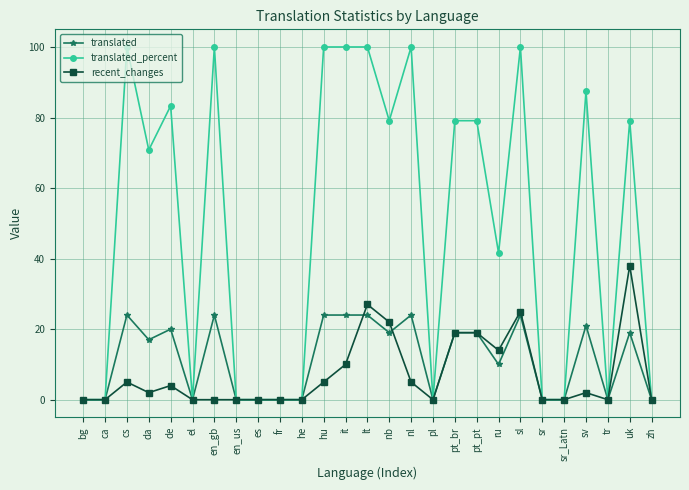

List the series in order of their peak value, lowest first.

translated, recent_changes, translated_percent